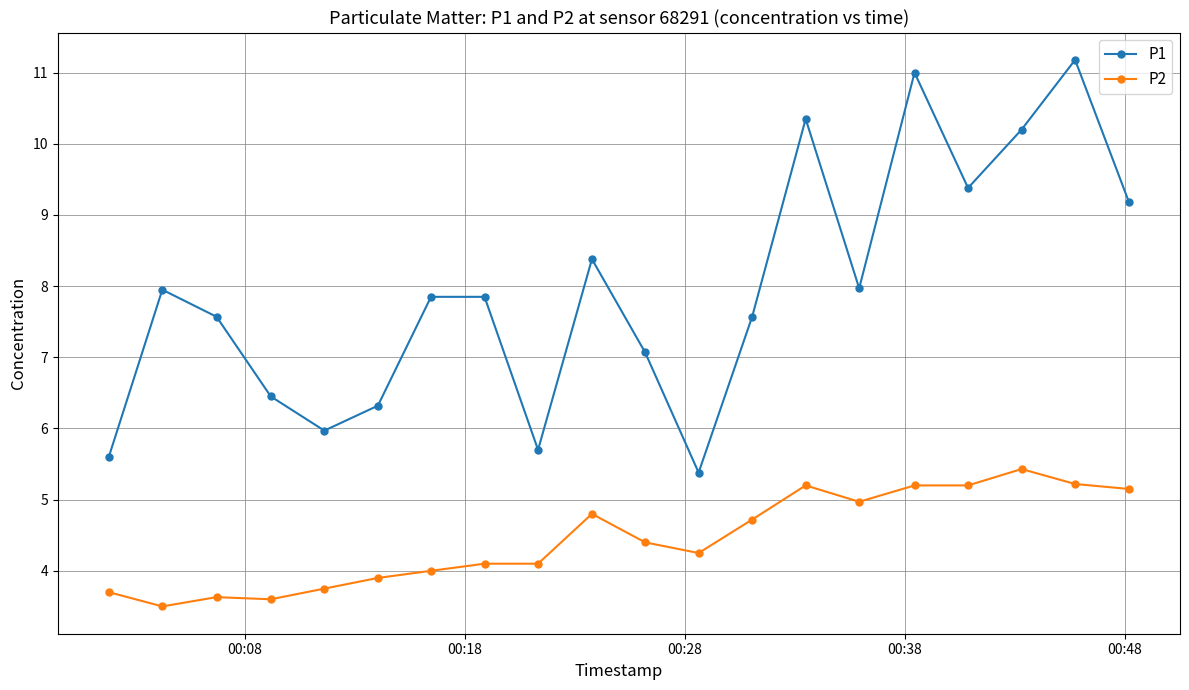

Rank the series by their maximum value, from lowest to highest.

P2, P1